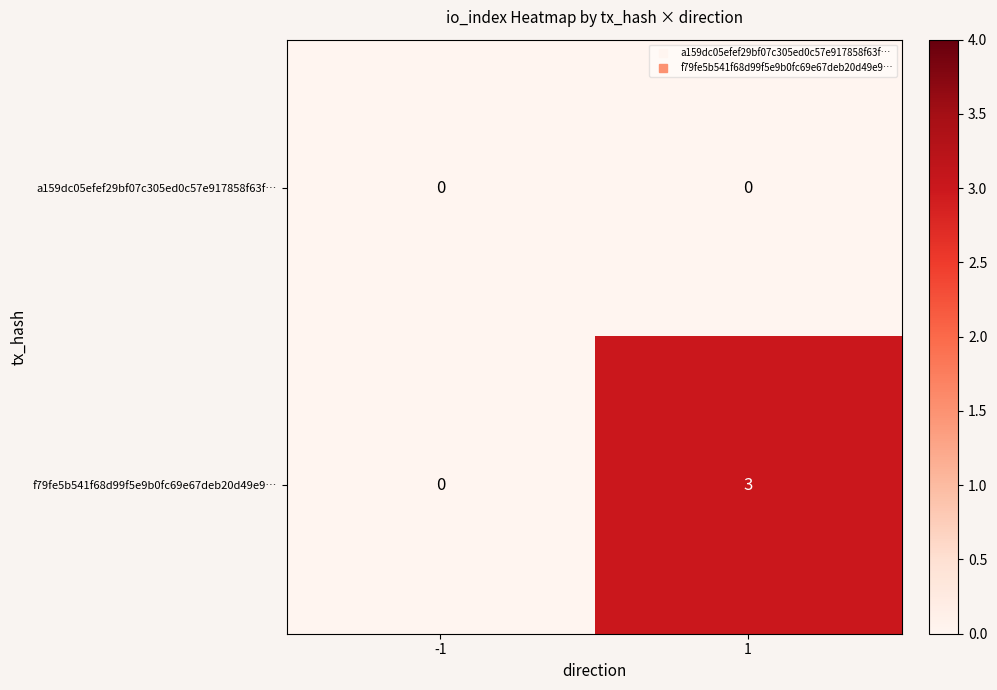

Rank the categories by f79fe5b541f68d99f5e9b0fc69e67deb20d49e9… value from lowest to highest.

-1, 1